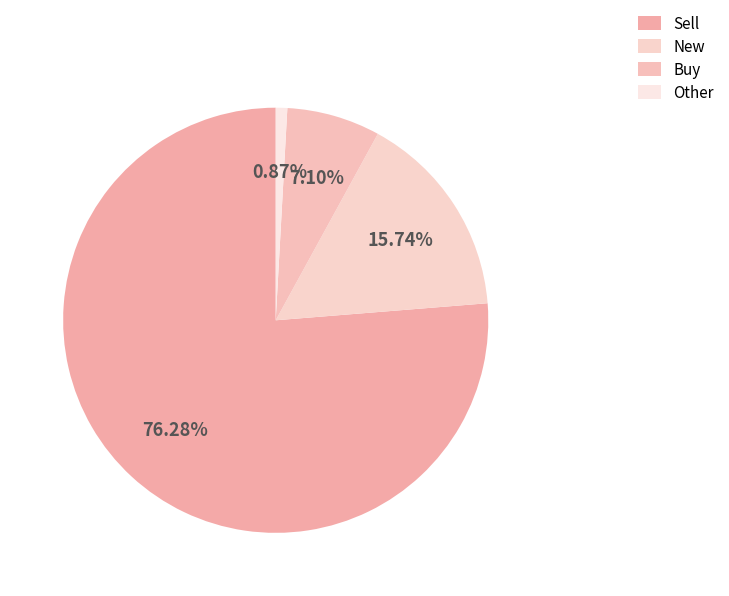

What is the largest slice in the pie chart?

Sell